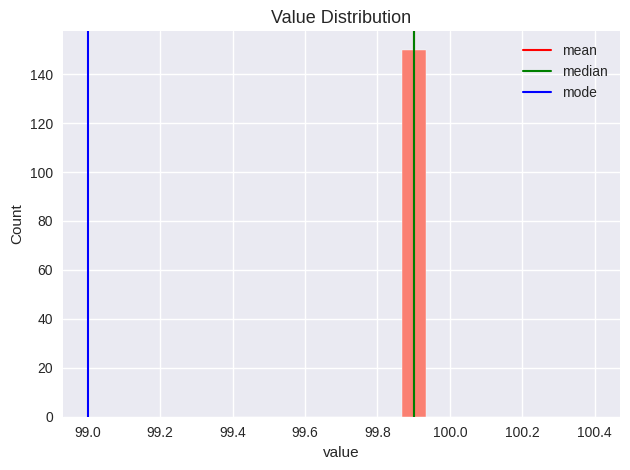

Around what value on the x-axis is the tallest bar? Give the approximate position of its centre, as read against the axis.

99.90